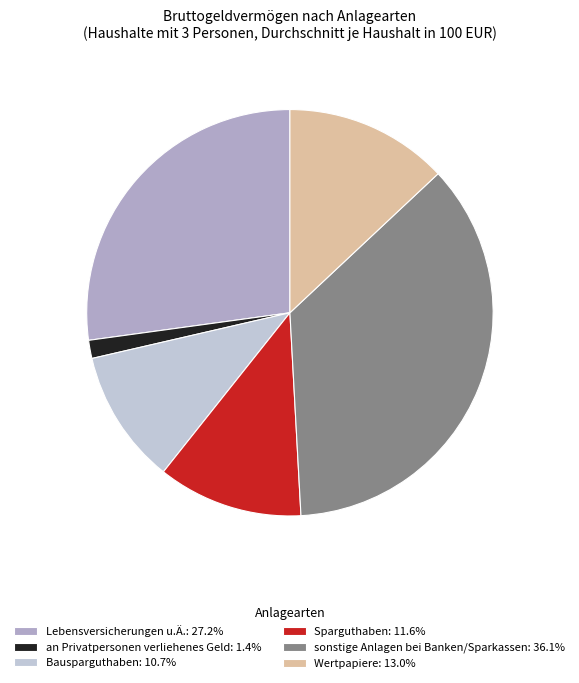

Approximately how many times larger is the value at sonstige Anlagen bei Banken/Sparkassen compared to Lebensversicherungen u.Ä.?

1.3